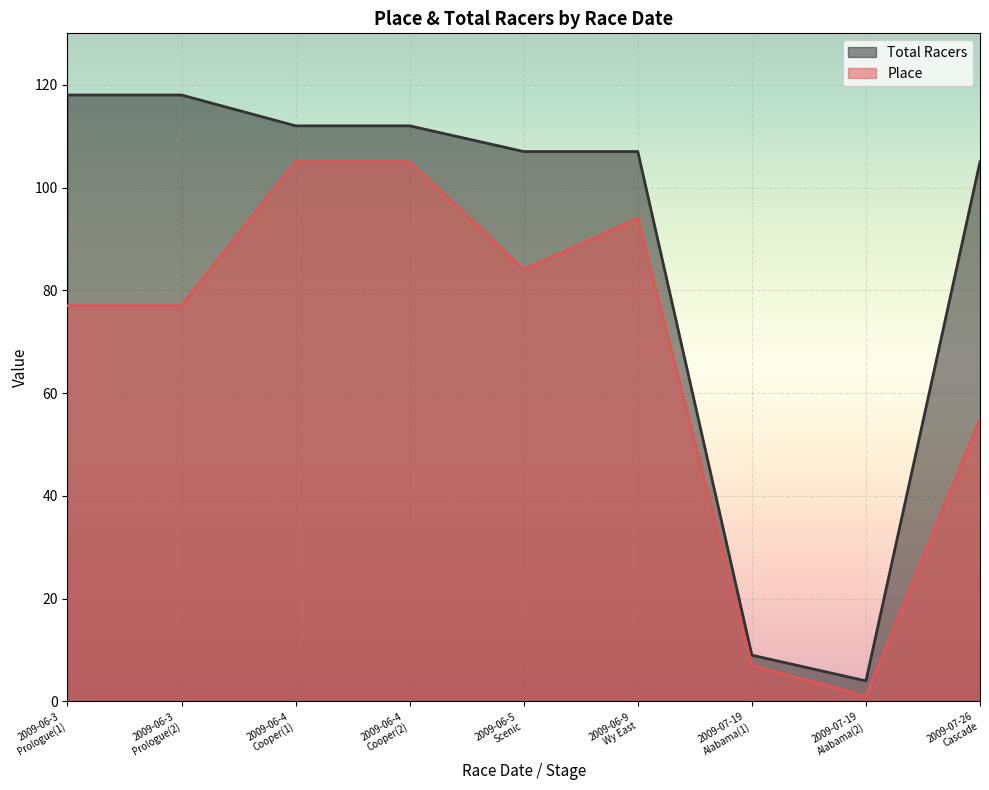

Reading left to right, what are all the values shown in this chart?

Place: 77	77	105	105	84	94	7	1	55
Total Racers: 118	118	112	112	107	107	9	4	105